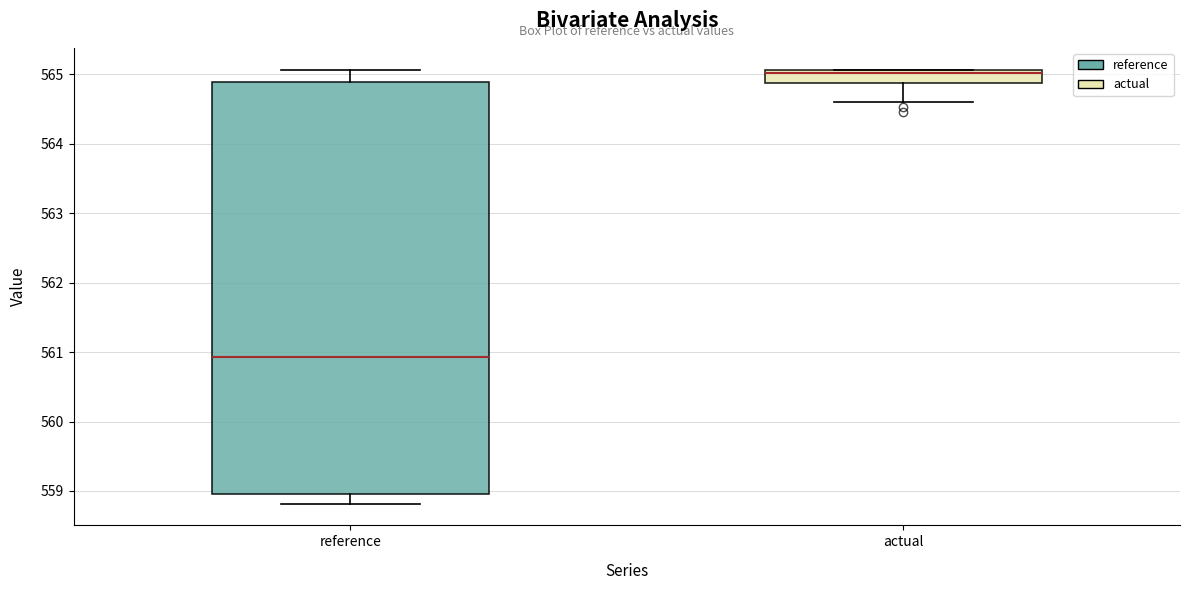

Reading left to right, read every box against the y-axis: the position of its median line, the range the box covers, and the ends of its whiskers. The values are not printed on the chart, so give them approximately, as read against the axis.

reference: median 560.9, box 559.0 to 564.9, whiskers 558.8 to 565.1
actual: median 565.0, box 564.9 to 565.1, whiskers 564.6 to 565.1